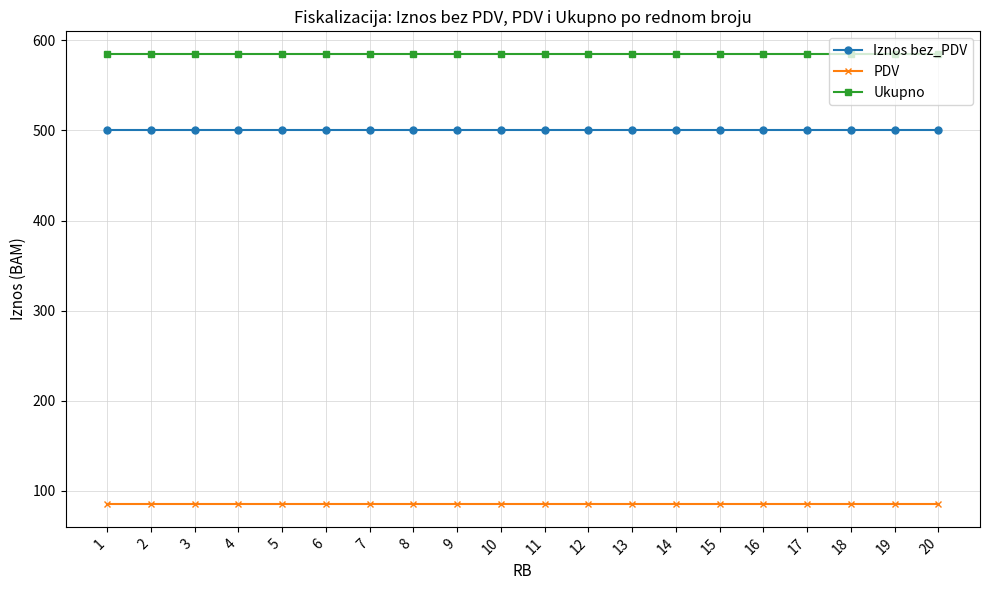

True or false: Iznos bez_PDV and Ukupno intersect in this chart.

False